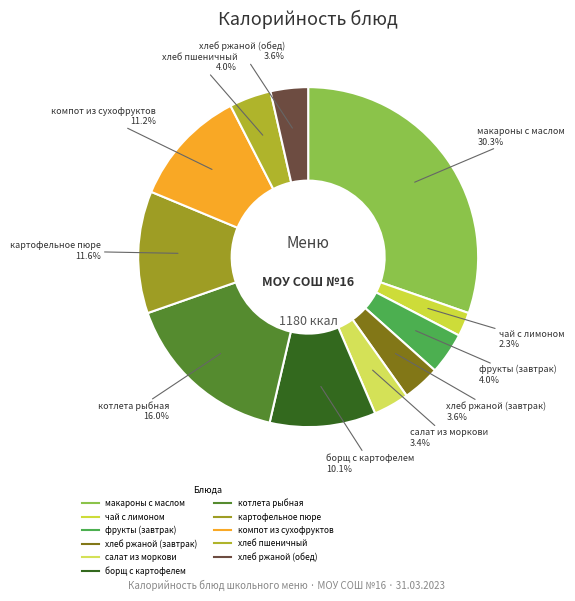

To the nearest percent, what portion does хлеб ржаной (завтрак) represent?

4%